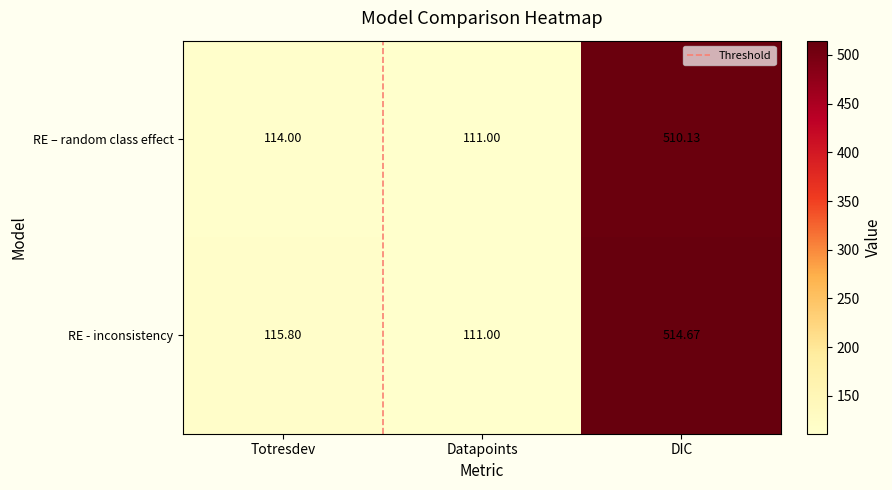

What is the sum of the RE - inconsistency values at Datapoints and DIC?

625.7